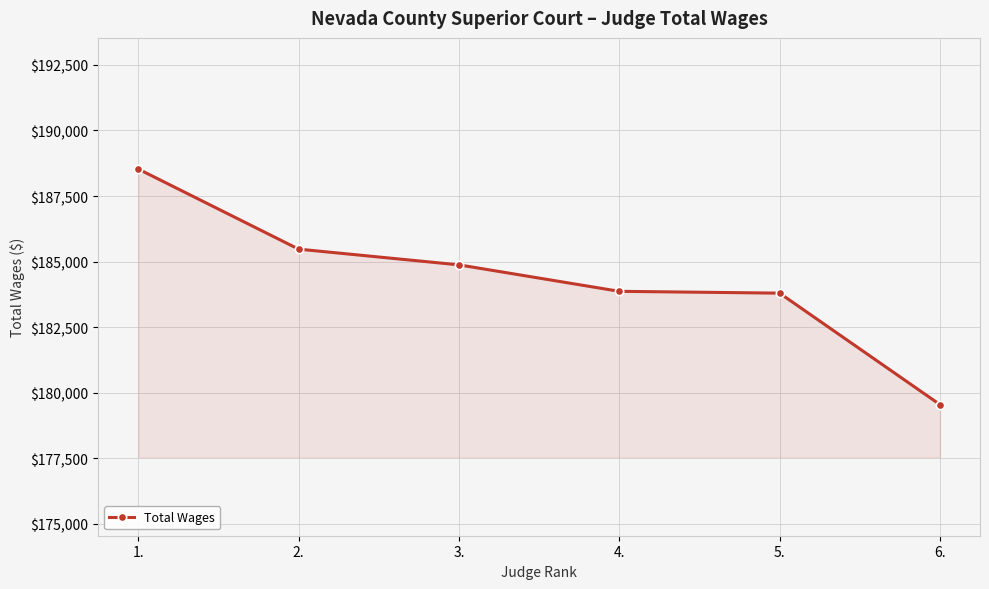

What is the change in value from 4. to 6.?

-4316.7